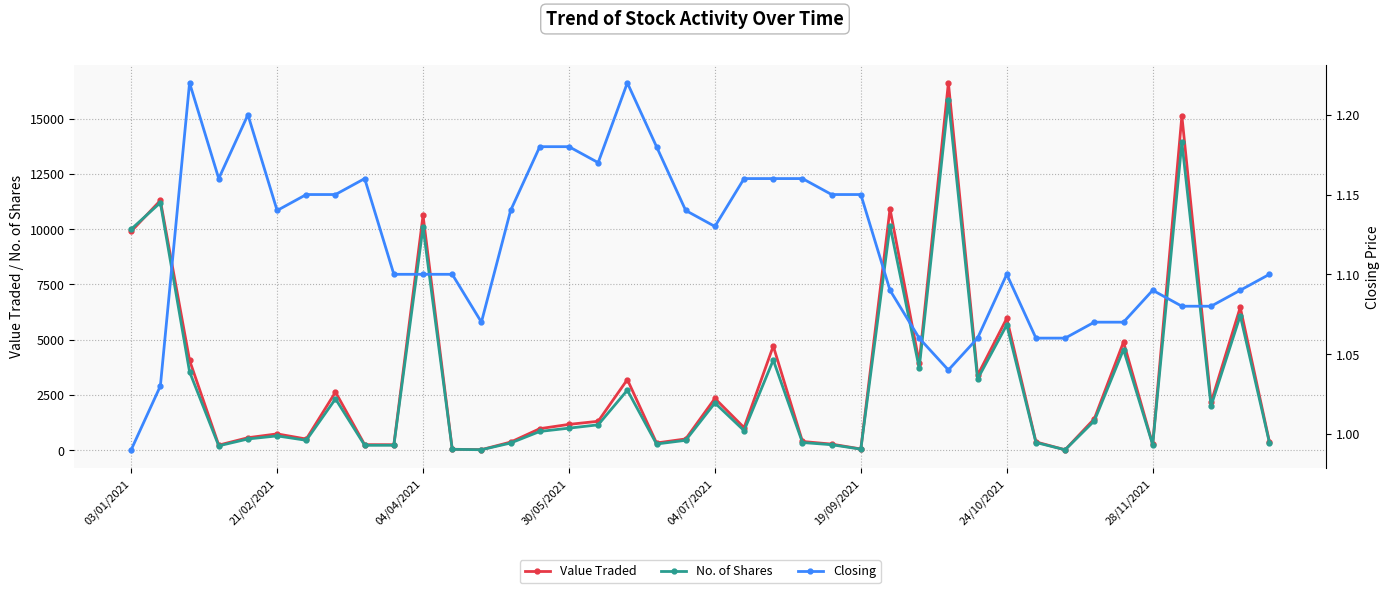

True or false: Value Traded has more than 1 interior local peaks.

True